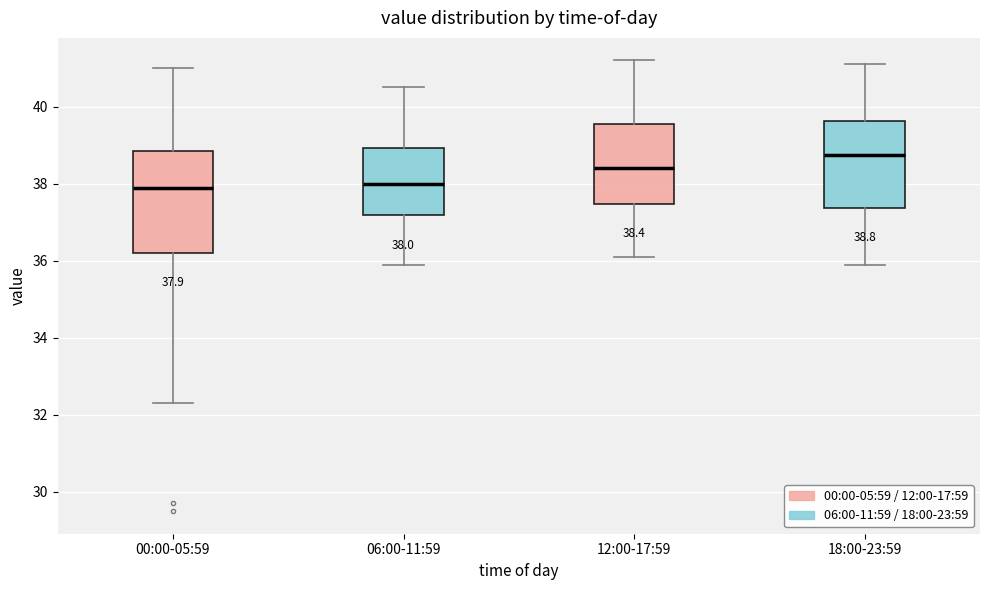

Comparing the boxes themselves (not the whiskers), which one is the tallest?

00:00-05:59